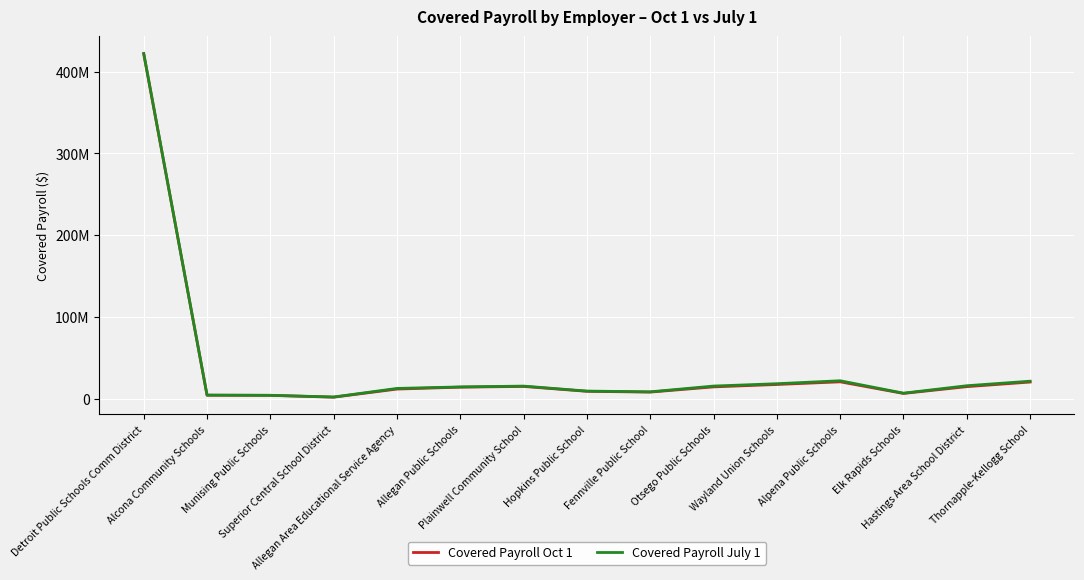

Reading right to left, transcribe all the data shown in this chart.

Covered Payroll Oct 1: Thornapple-Kellogg School=20432282.5	Hastings Area School District=14800756.1	Elk Rapids Schools=6500713.8	Alpena Public Schools=20695148.9	Wayland Union Schools=17453627.4	Otsego Public Schools=14515342.6	Fennville Public School=8157420.3	Hopkins Public School=9098554.4	Plainwell Community School=15071219.2	Allegan Public Schools=14198421.4	Allegan Area Educational Service Agency=11846964.3	Superior Central School District=1951868.5	Munising Public Schools=4137379.6	Alcona Community Schools=4304424.0	Detroit Public Schools Comm District=421647728.4
Covered Payroll July 1: Thornapple-Kellogg School=21479368.7	Hastings Area School District=15918661.6	Elk Rapids Schools=6833430.2	Alpena Public Schools=22003930.9	Wayland Union Schools=18392455.8	Otsego Public Schools=15515393.8	Fennville Public School=8453974.8	Hopkins Public School=9380463.7	Plainwell Community School=15474325.5	Allegan Public Schools=14458690.9	Allegan Area Educational Service Agency=12633141.1	Superior Central School District=2124533.2	Munising Public Schools=4240242.5	Alcona Community Schools=4499950.8	Detroit Public Schools Comm District=422218634.4